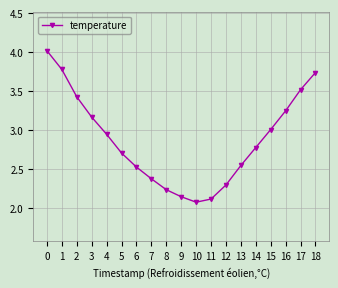

What is the value of the 18th point from the left?

3.5